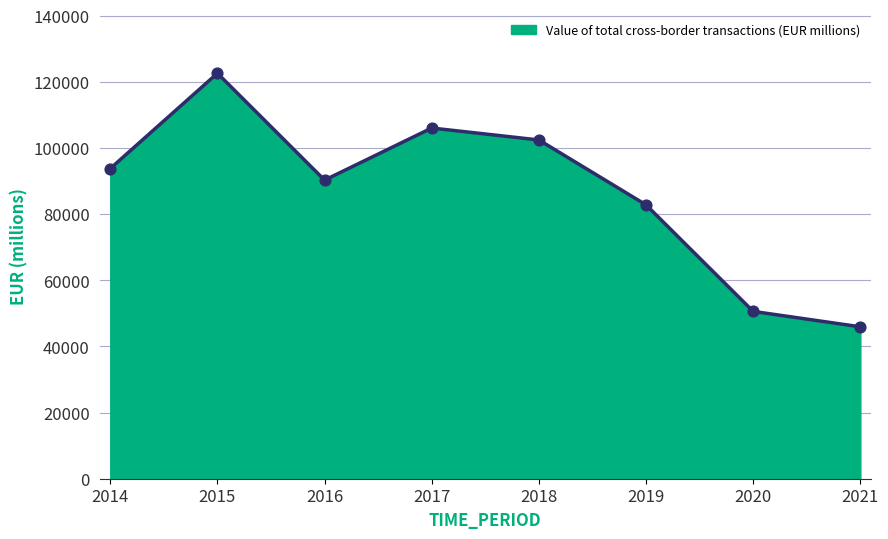

What is the change in value from 2016 to 2021?

-44360.9